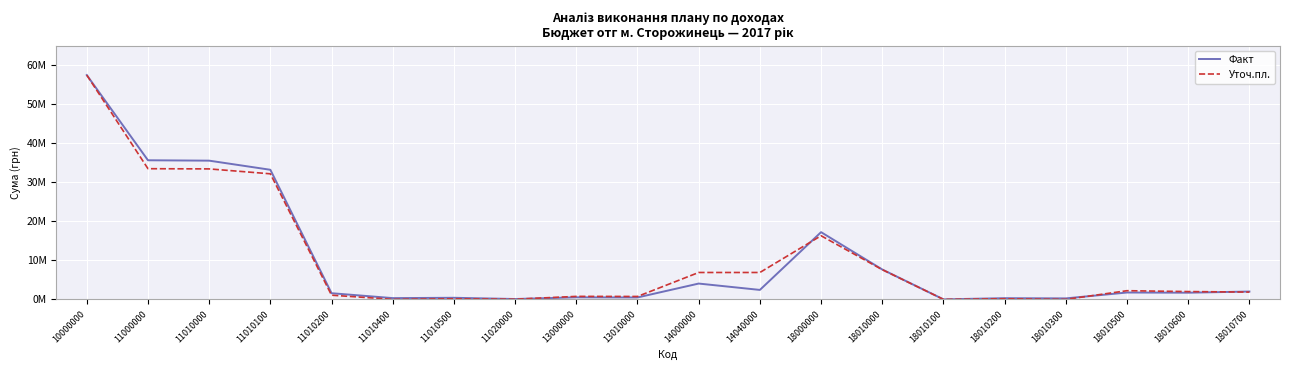

Which category has the lowest value across all series?

18010100